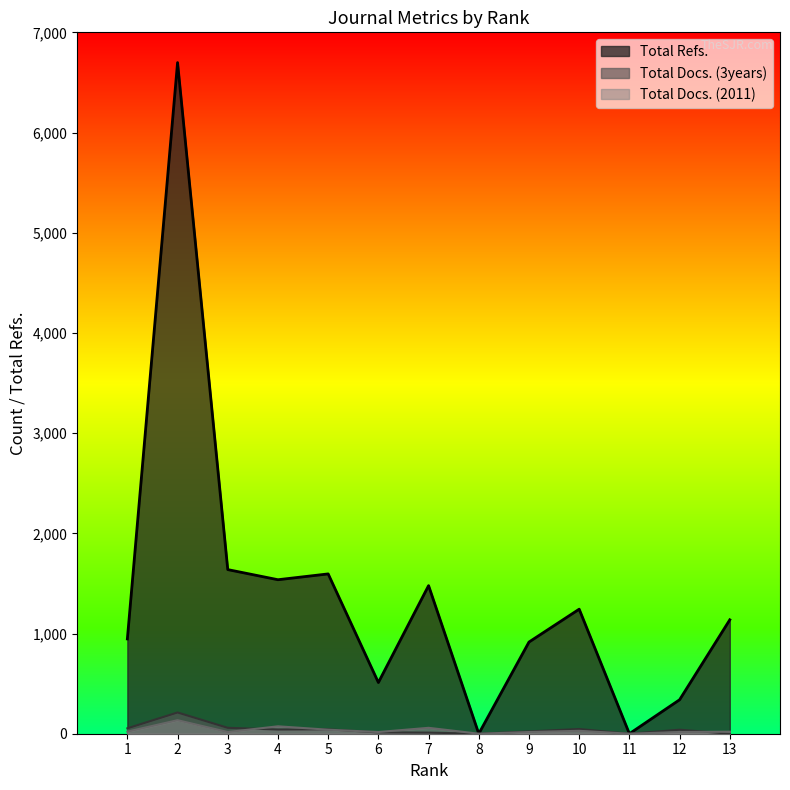

What are all the series names shown in the legend?

Total Refs., Total Docs. (3years), Total Docs. (2011)